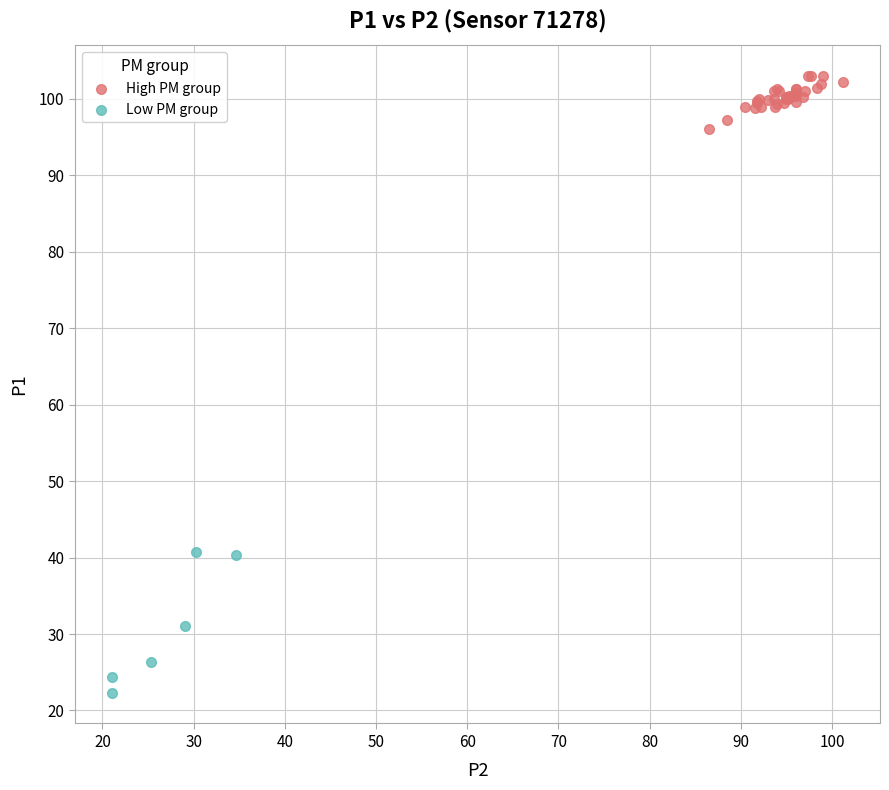

Which series reaches the minimum Y coordinate?

Low PM group